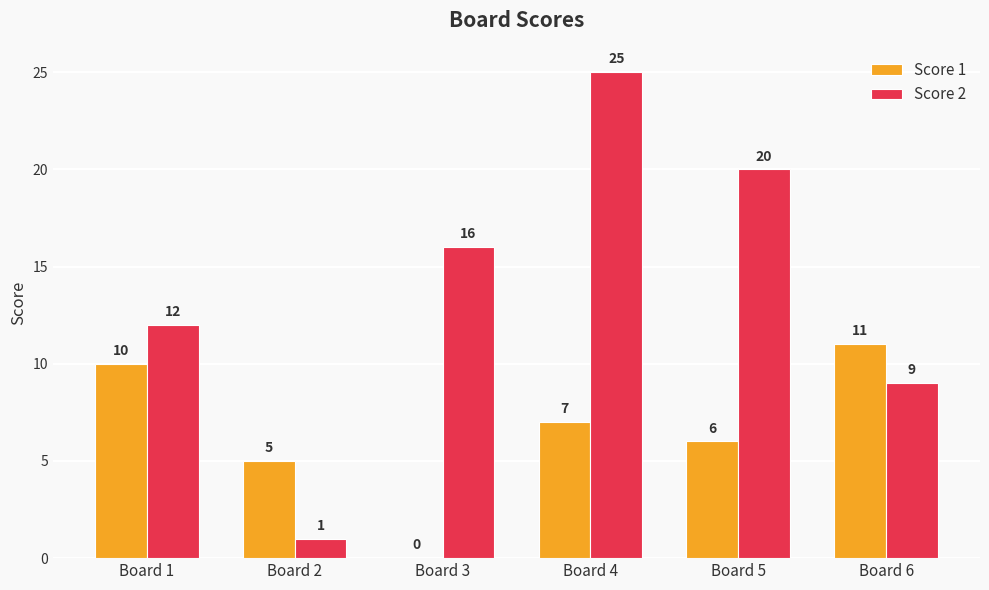

At which category is the sum across all series the highest?

Board 4